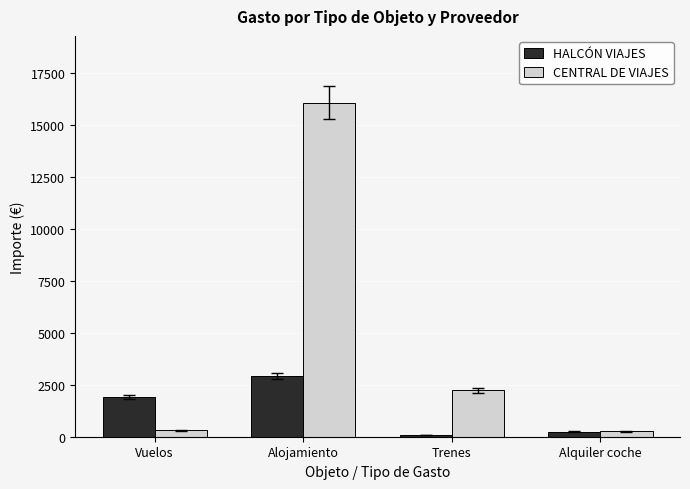

How many values in the CENTRAL DE VIAJES series are below 2237?

2